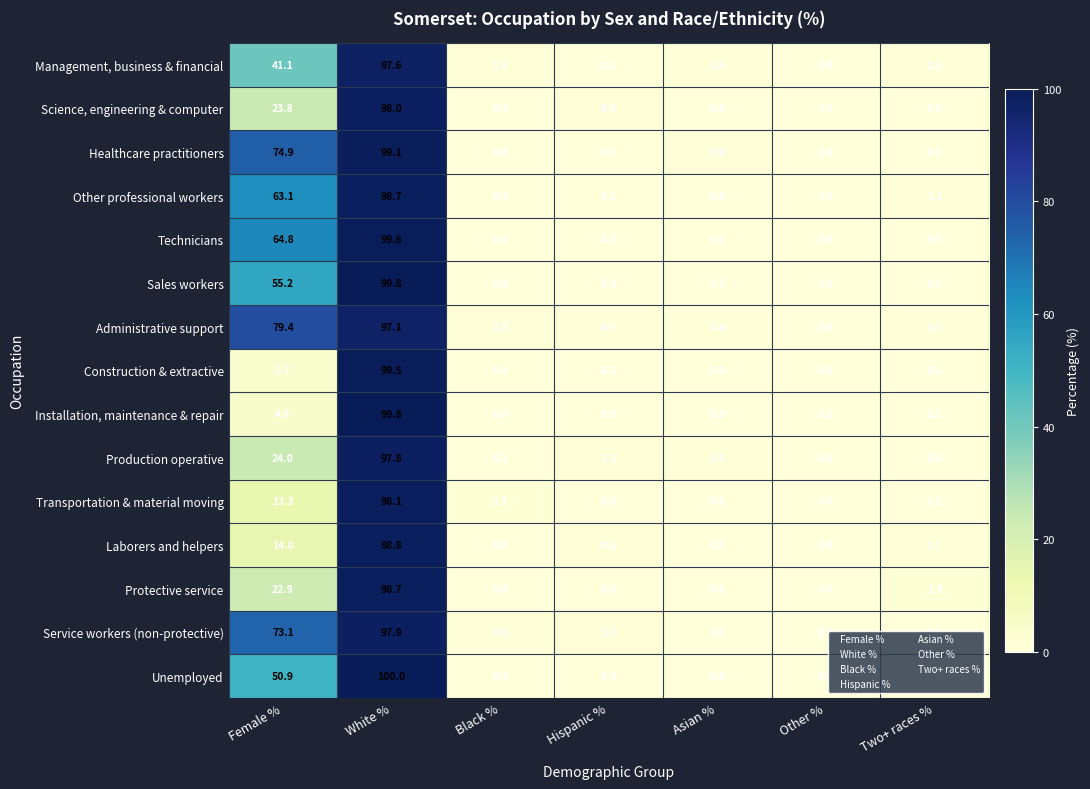

Which series has the largest total across all categories?

Administrative support